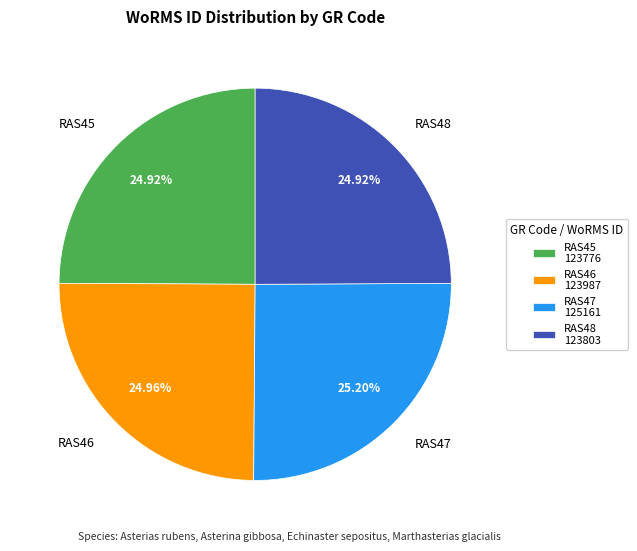

Combined, what portion of the pie is RAS45 and RAS46?

49.9%